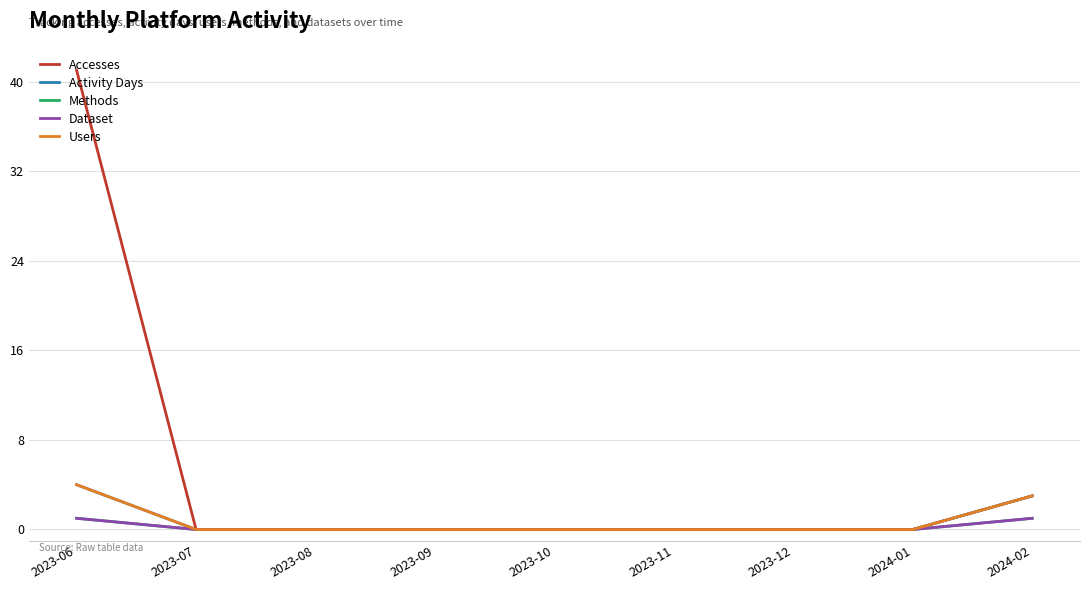

Is this an area chart (filled region under the line)?

No